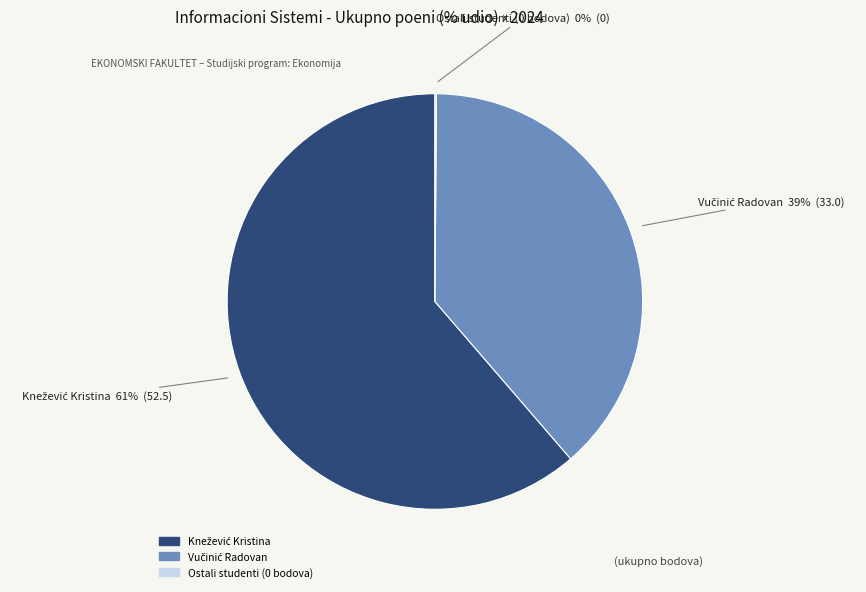

Is there a majority slice in this chart?

Yes